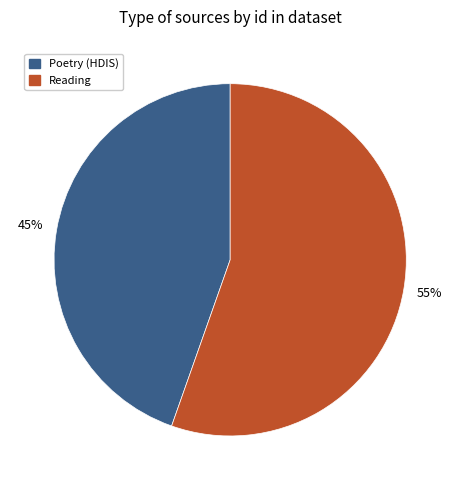

Does any single category account for the majority?

Yes